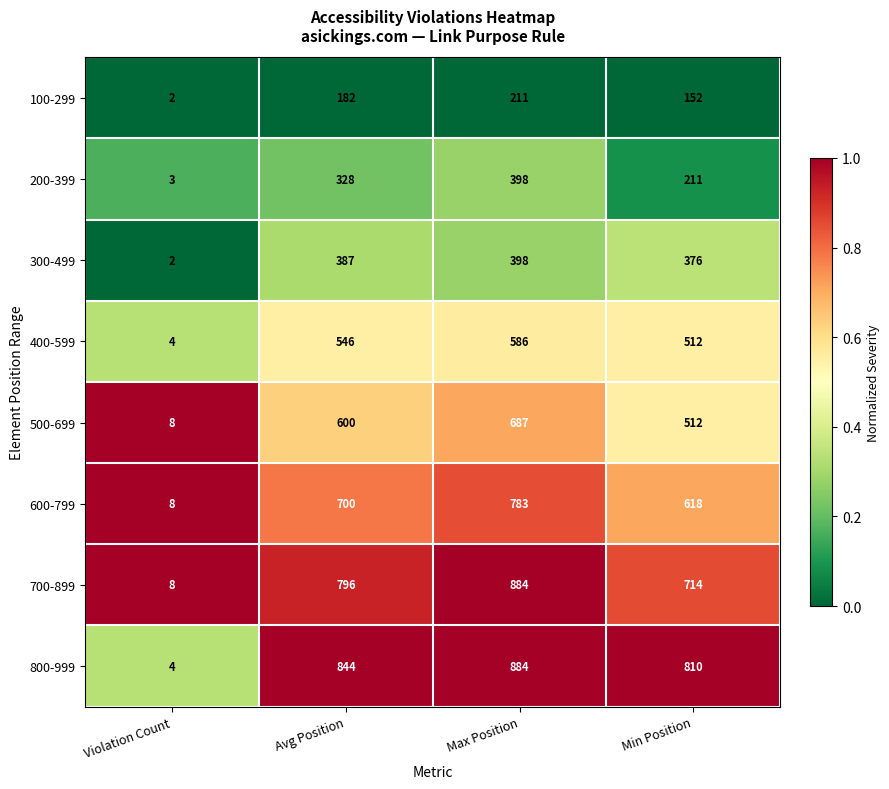

Which label corresponds to the largest value in the chart?

Max Position